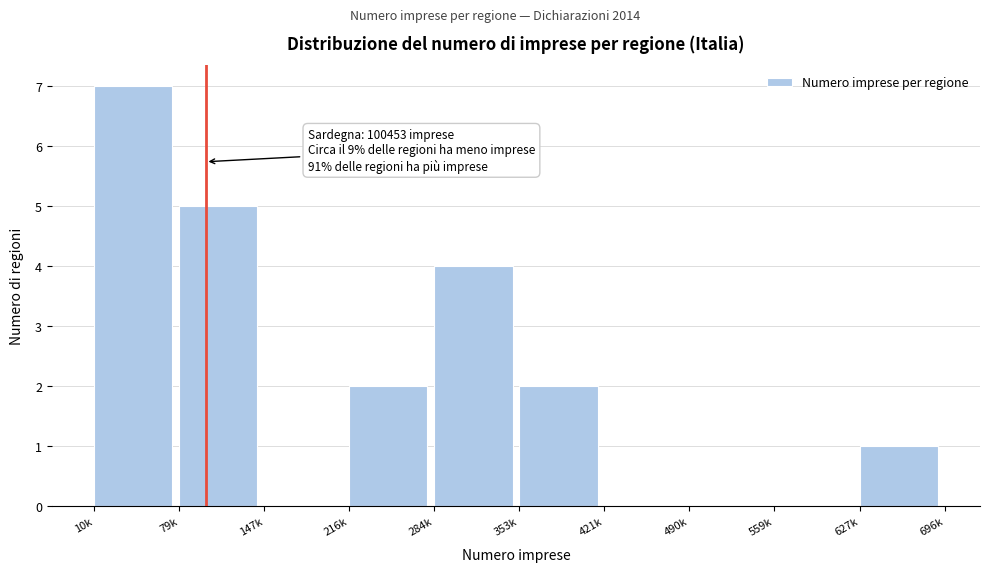

Reading left to right, transcribe all the data shown in this chart.

10k=7	79k=5	147k=0	216k=2	284k=4	353k=2	421k=0	490k=0	559k=0	627k=1